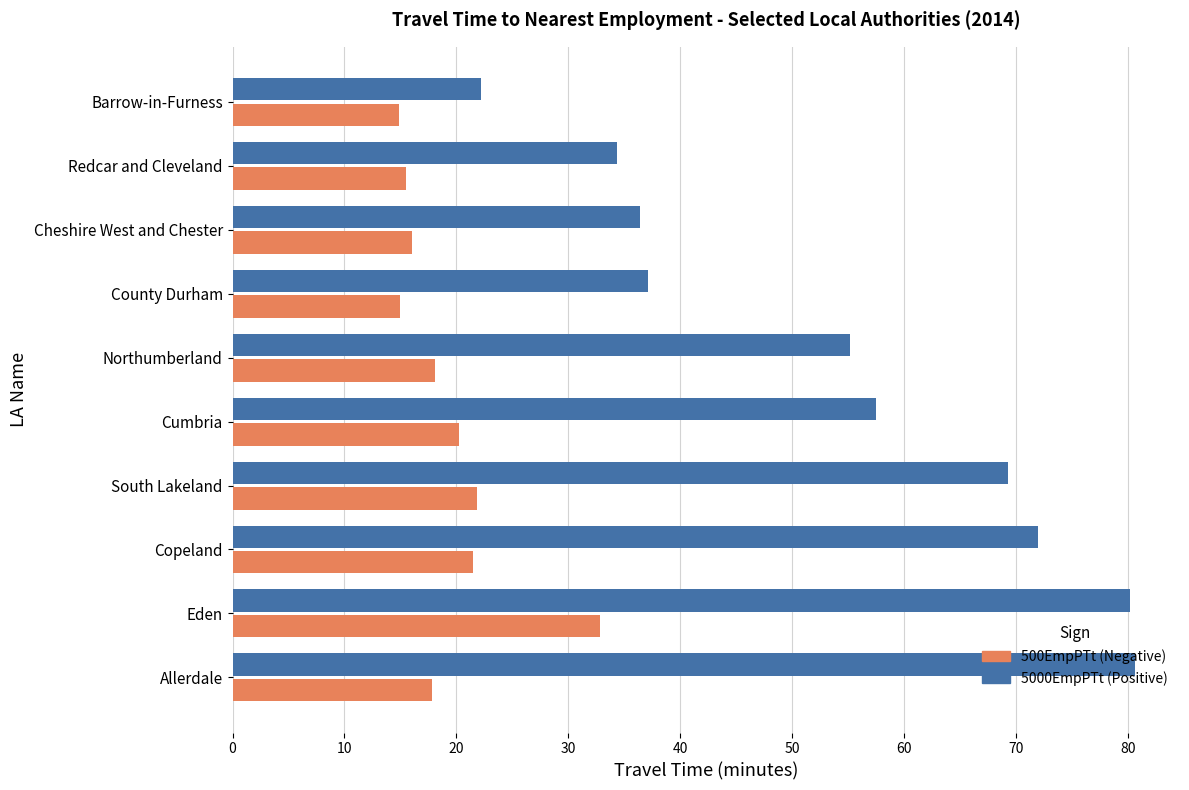

What are all the series names shown in the legend?

500EmpPTt (Negative), 5000EmpPTt (Positive)